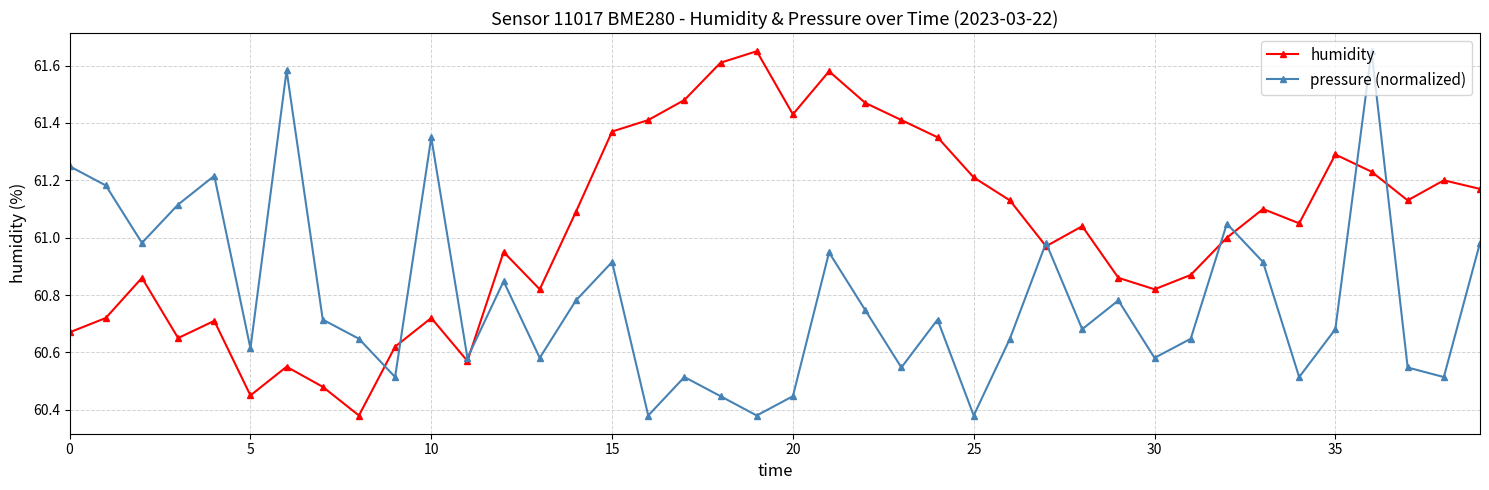

True or false: humidity and pressure (normalized) cross at least once.

True